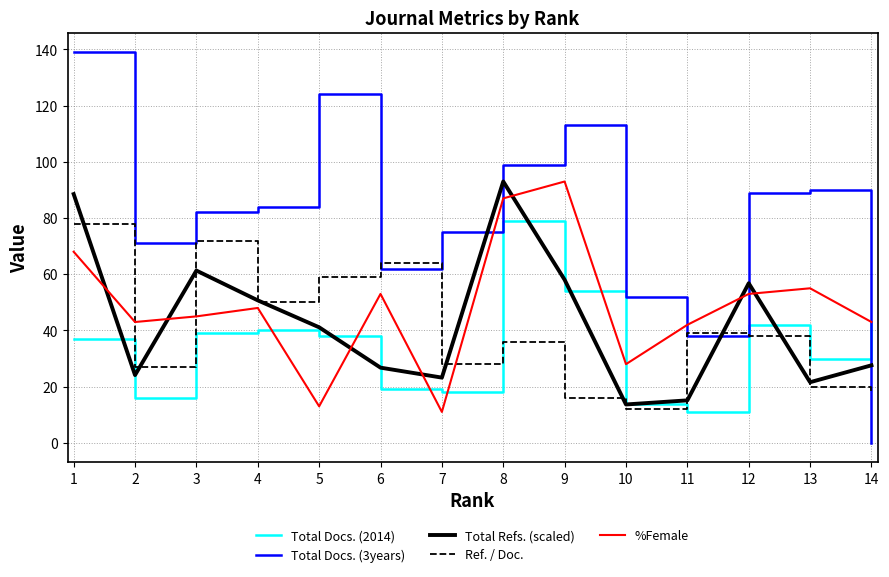

Reading left to right, transcribe all the data shown in this chart.

Total Docs. (2014): 37.0	16.0	39.0	40.0	38.0	19.0	18.0	79.0	54.0	14.0	11.0	42.0	30.0	43.0
Total Docs. (3years): 139.0	71.0	82.0	84.0	124.0	62.0	75.0	99.0	113.0	52.0	38.0	89.0	90.0	0.0
Total Refs. (scaled): 88.5	24.1	61.3	50.7	41.1	26.8	23.2	93.0	58.0	13.7	15.1	56.8	21.6	27.6
Ref. / Doc.: 78.0	27.0	72.0	50.0	59.0	64.0	28.0	36.0	16.0	12.0	39.0	38.0	20.0	18.0
%Female: 68.0	43.0	45.0	48.0	13.0	53.0	11.0	87.0	93.0	28.0	42.0	53.0	55.0	43.0